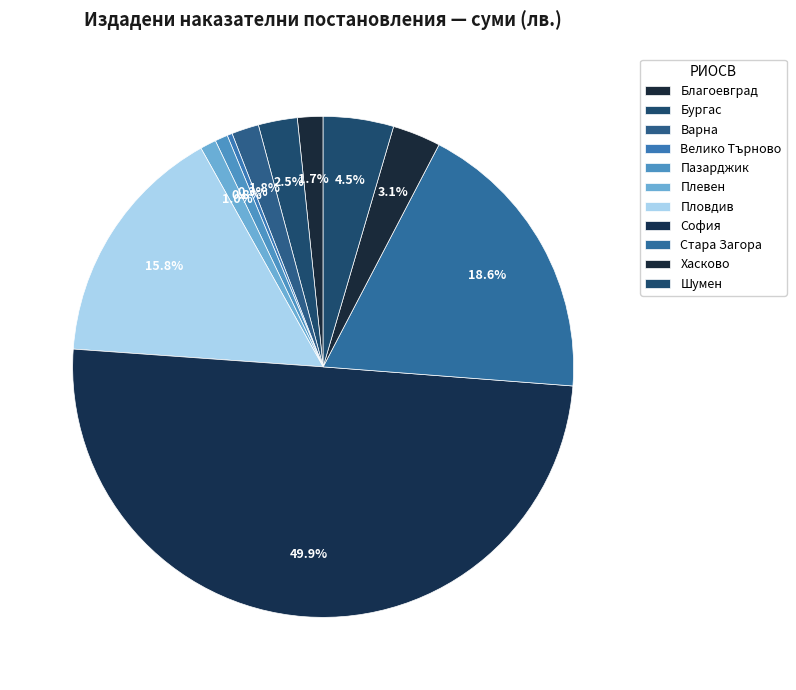

Count the number of slices in the pie.

11